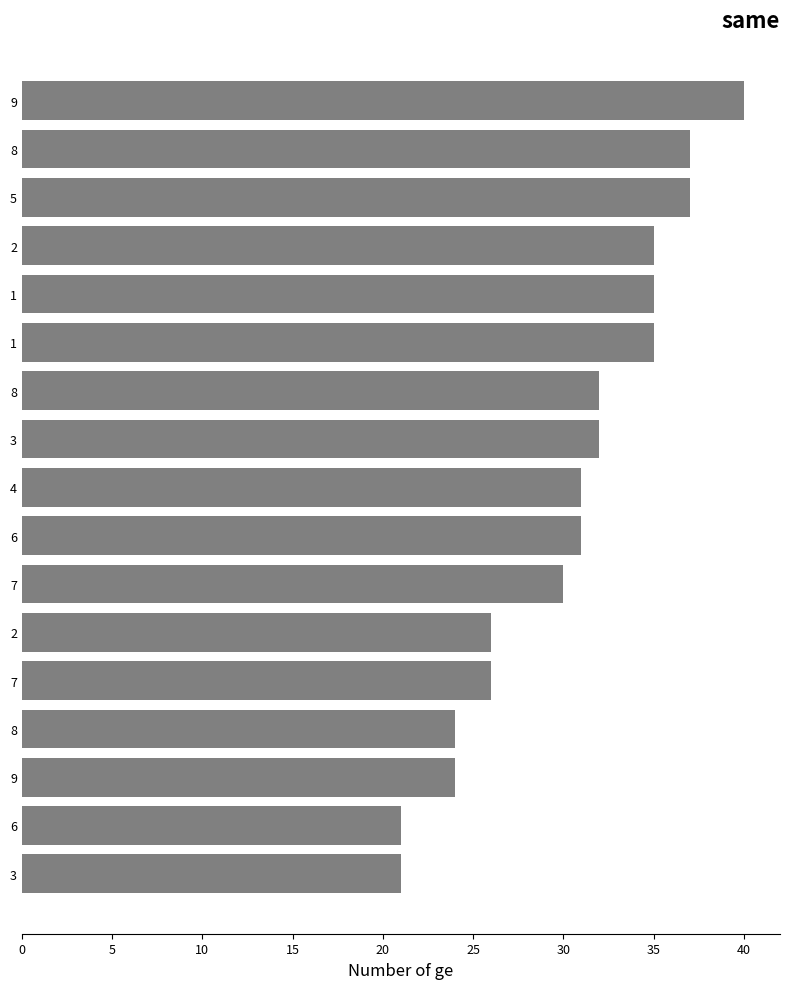

Are the bars horizontal?

Yes